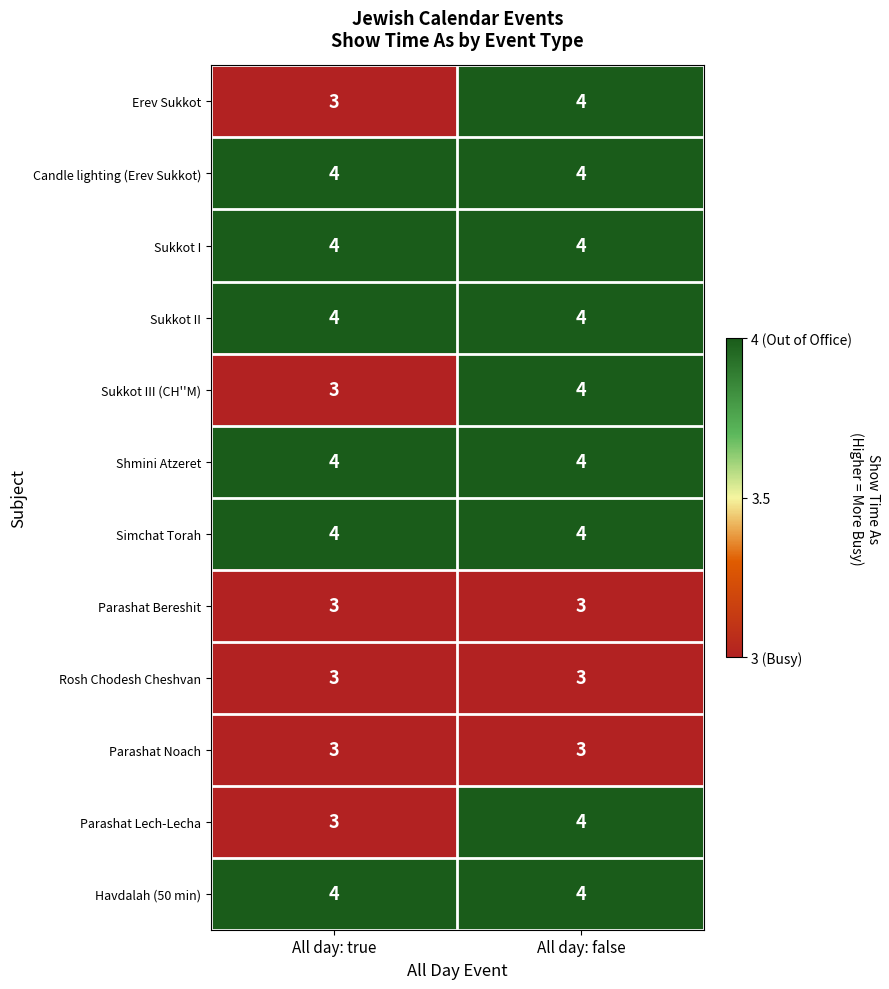

What is the total value across all series at All day: false?

45